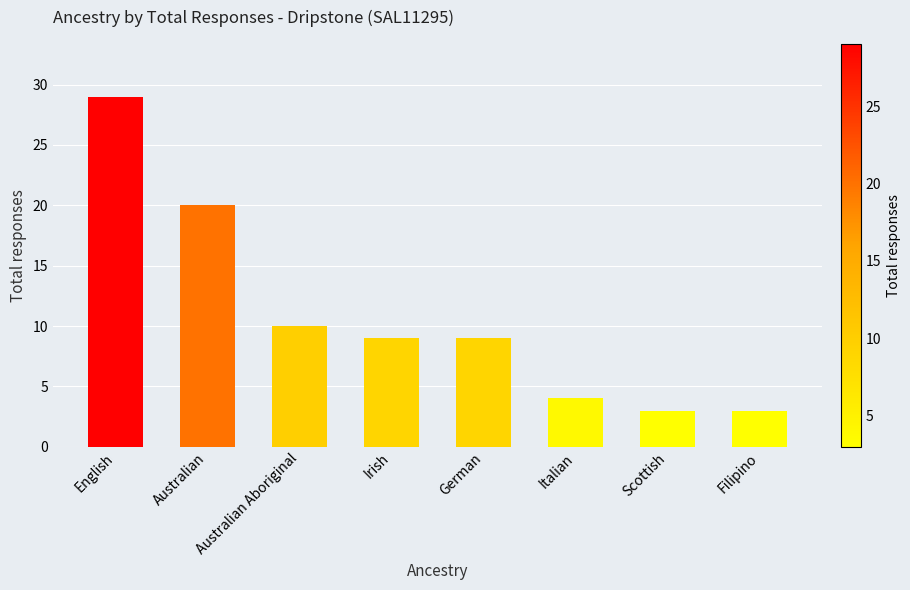

Reading left to right, extract all data points from this chart.

29	20	10	9	9	4	3	3